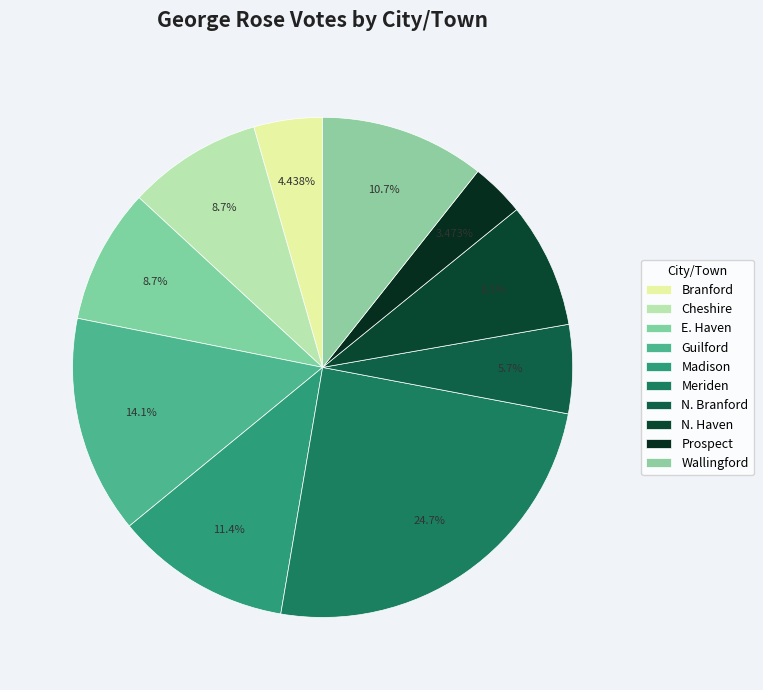

Which slice is the largest?

Meriden